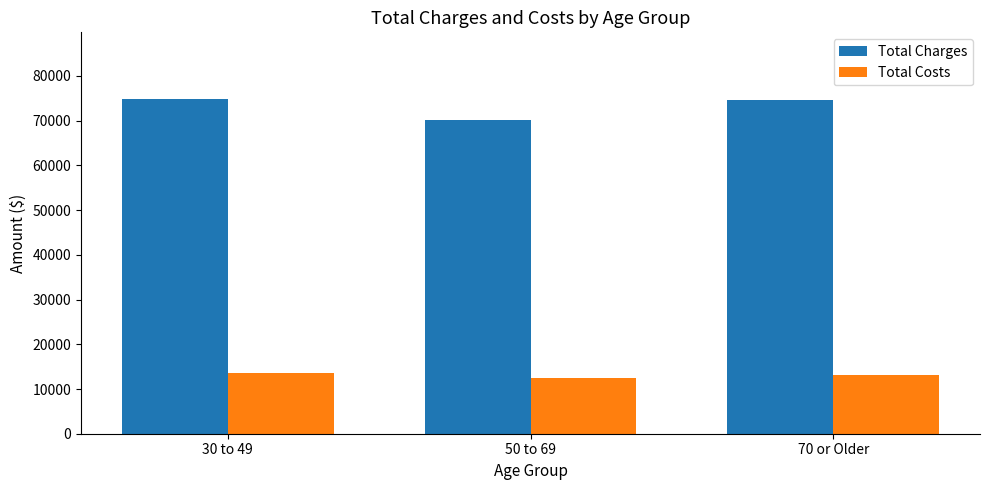

How many groups of bars are there?

3